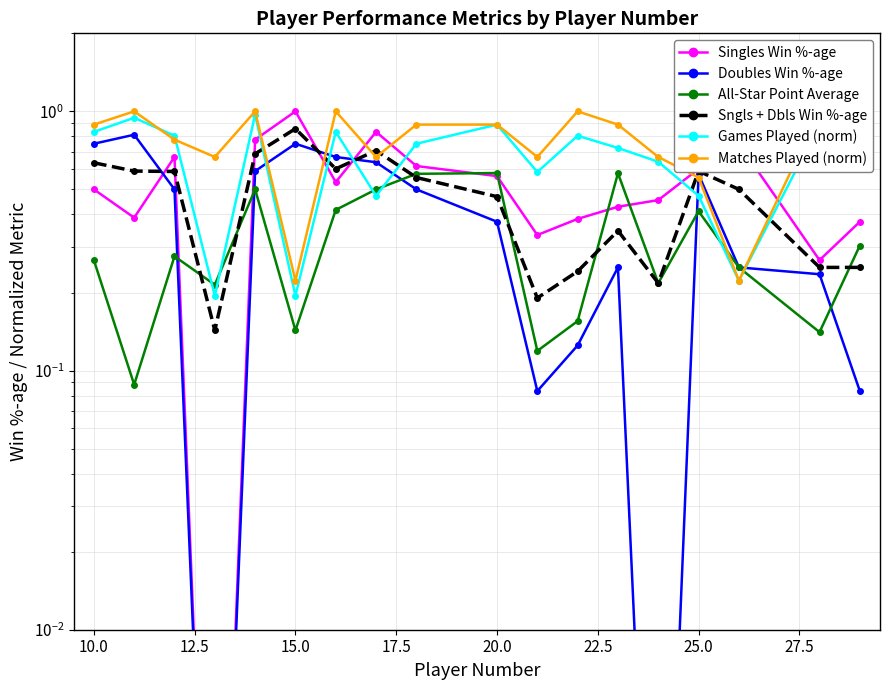

Count the Sngls + Dbls Win %-age values in the range 0 to 1.

18